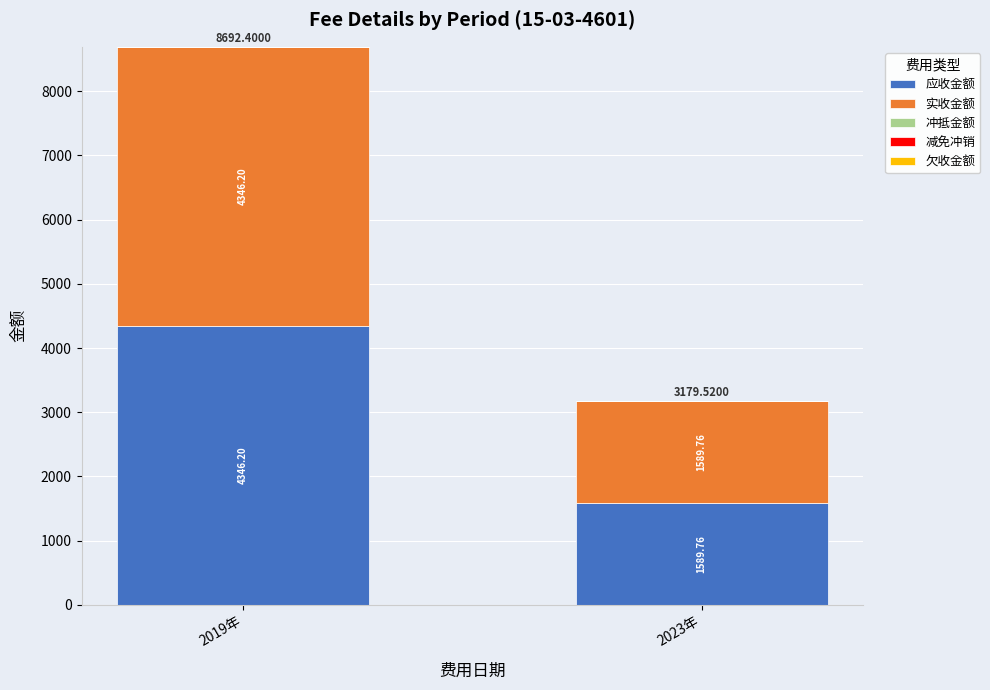

What is the total value across all series at 2019年?

8692.4